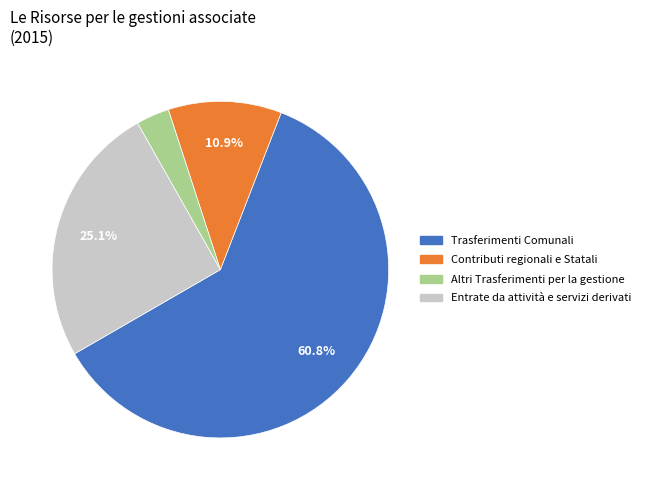

Count the number of slices in the pie.

4